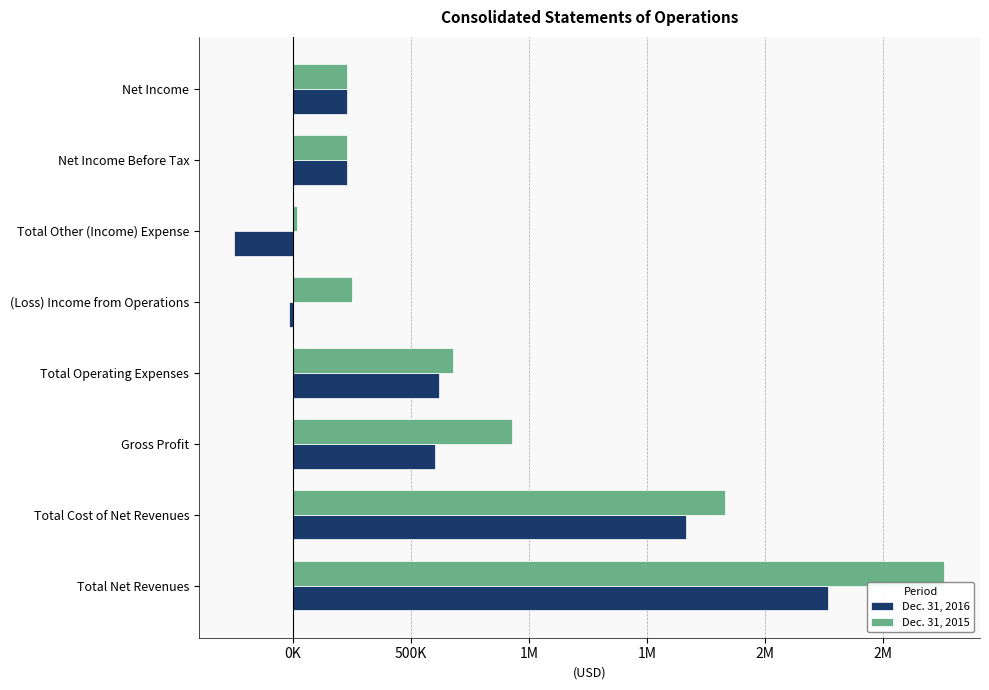

What are all the series names shown in the legend?

Dec. 31, 2016, Dec. 31, 2015